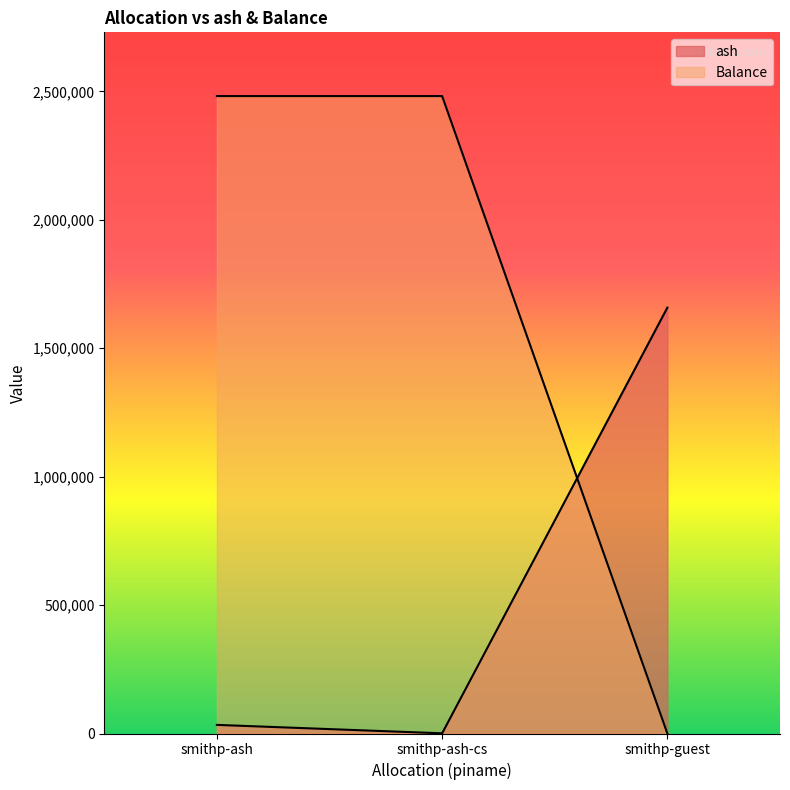

What are all the series names shown in the legend?

ash, Balance